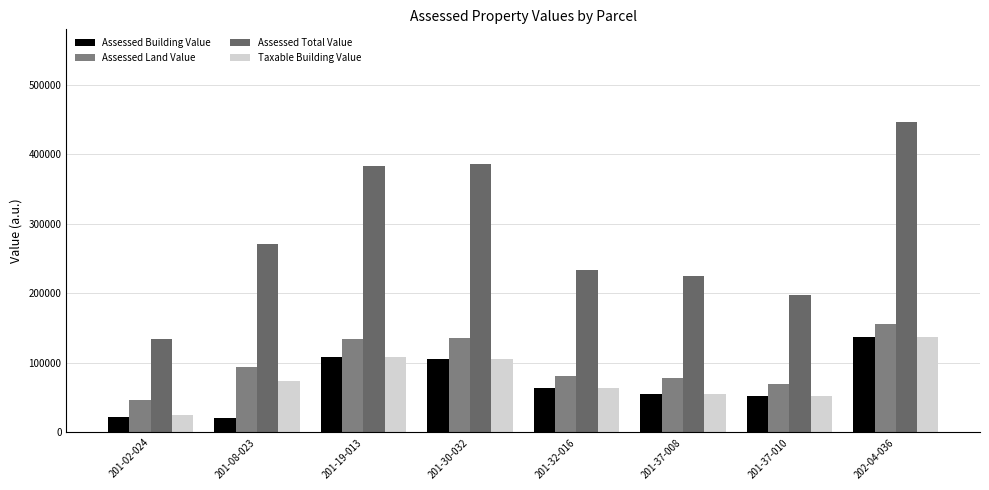

What is the sum of the Assessed Land Value values at 201-02-024 and 201-32-016?

128730